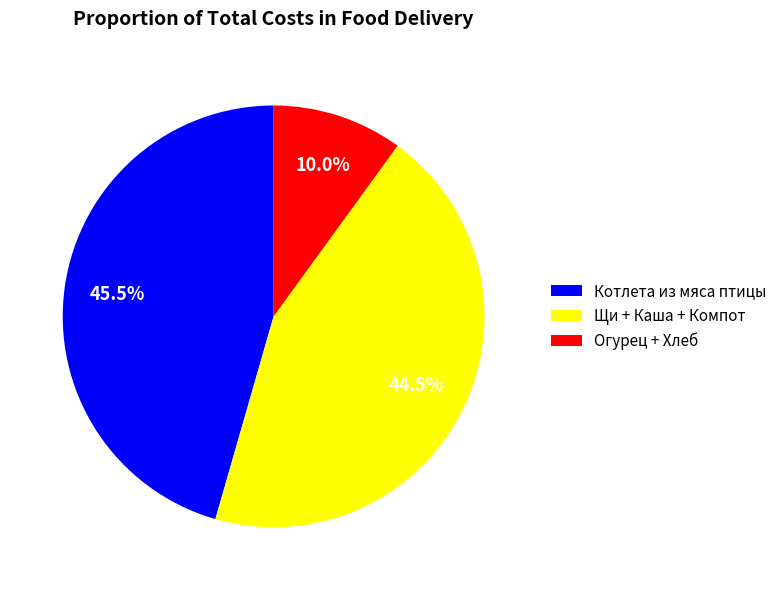

Which has a higher value, Огурец + Хлеб or Котлета из мяса птицы?

Котлета из мяса птицы